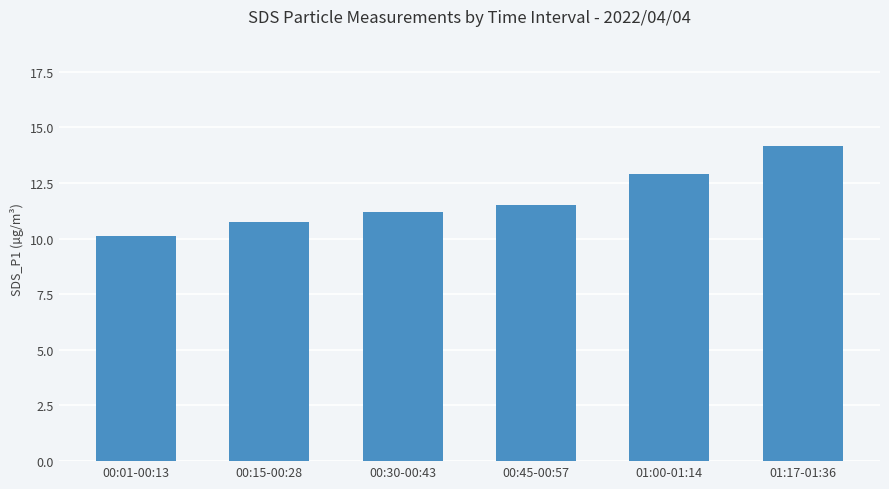

What is the change in value from 00:15-00:28 to 00:45-00:57?

+0.8